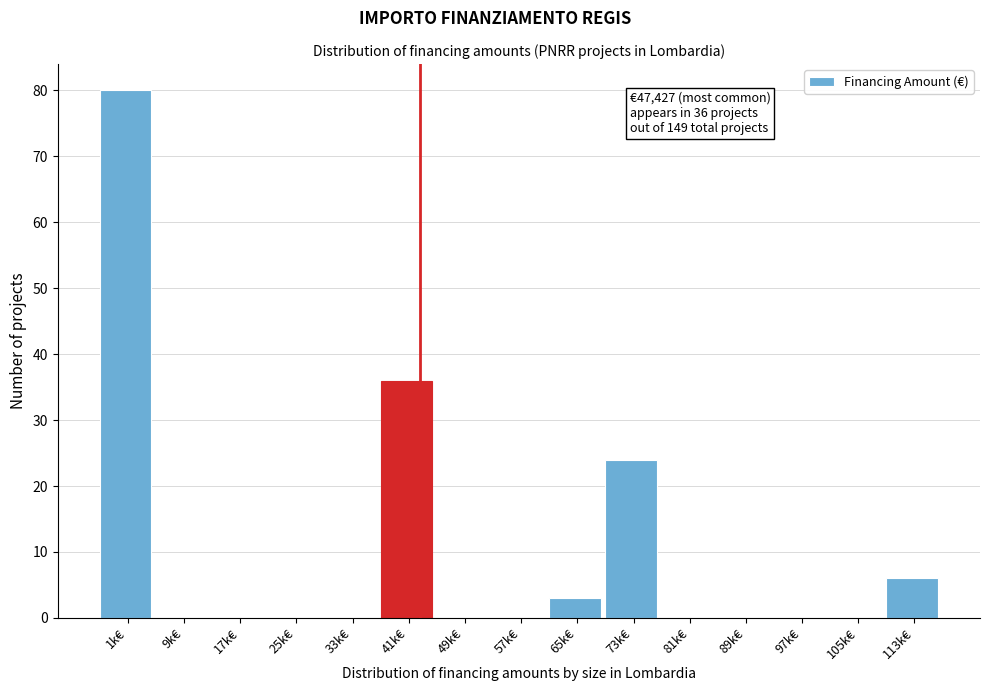

Reading left to right, what are all the values shown in this chart?

1k€=80	9k€=0	17k€=0	25k€=0	33k€=0	41k€=36	49k€=0	57k€=0	65k€=3	73k€=24	81k€=0	89k€=0	97k€=0	105k€=0	113k€=6